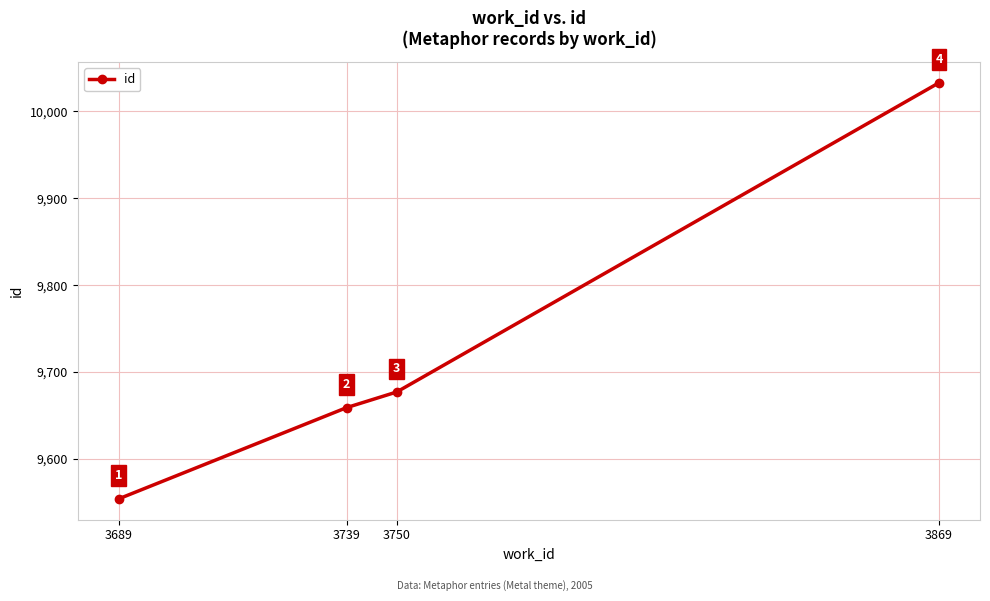

Which has a higher value, 3750 or 3689?

3750